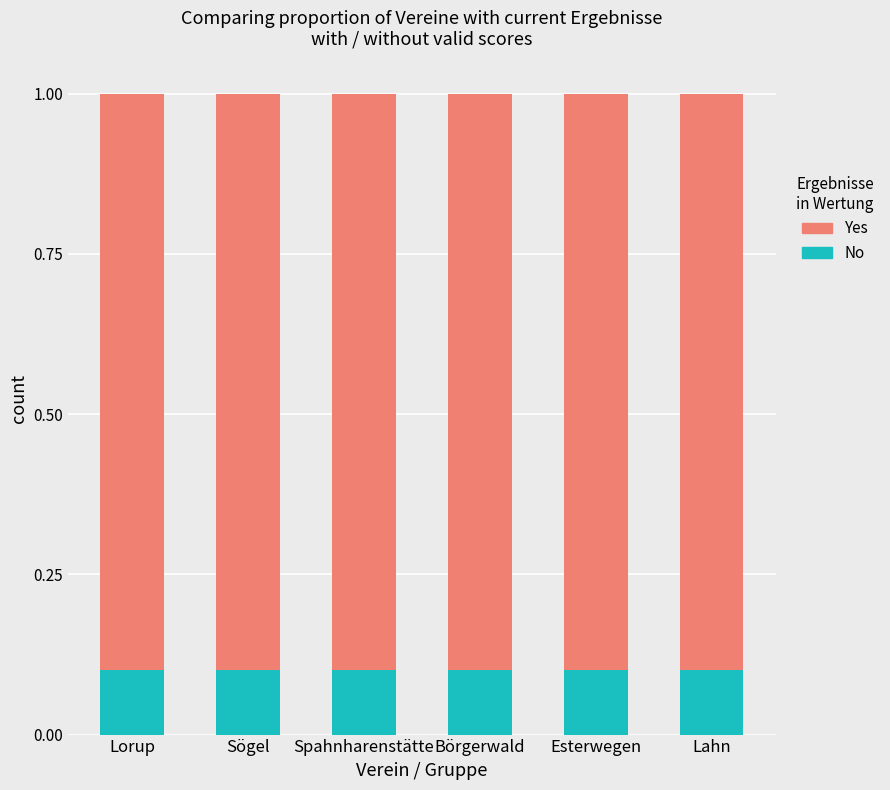

Is it true that No equals 0.1 at Börgerwald?

True